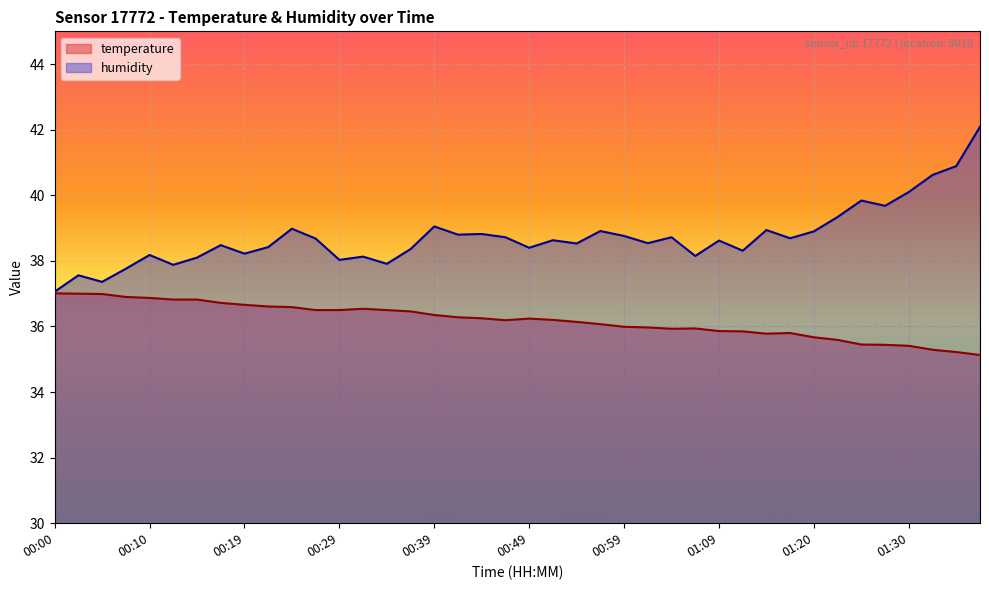

Rank the series at 01:04 from lowest to highest value.

temperature, humidity